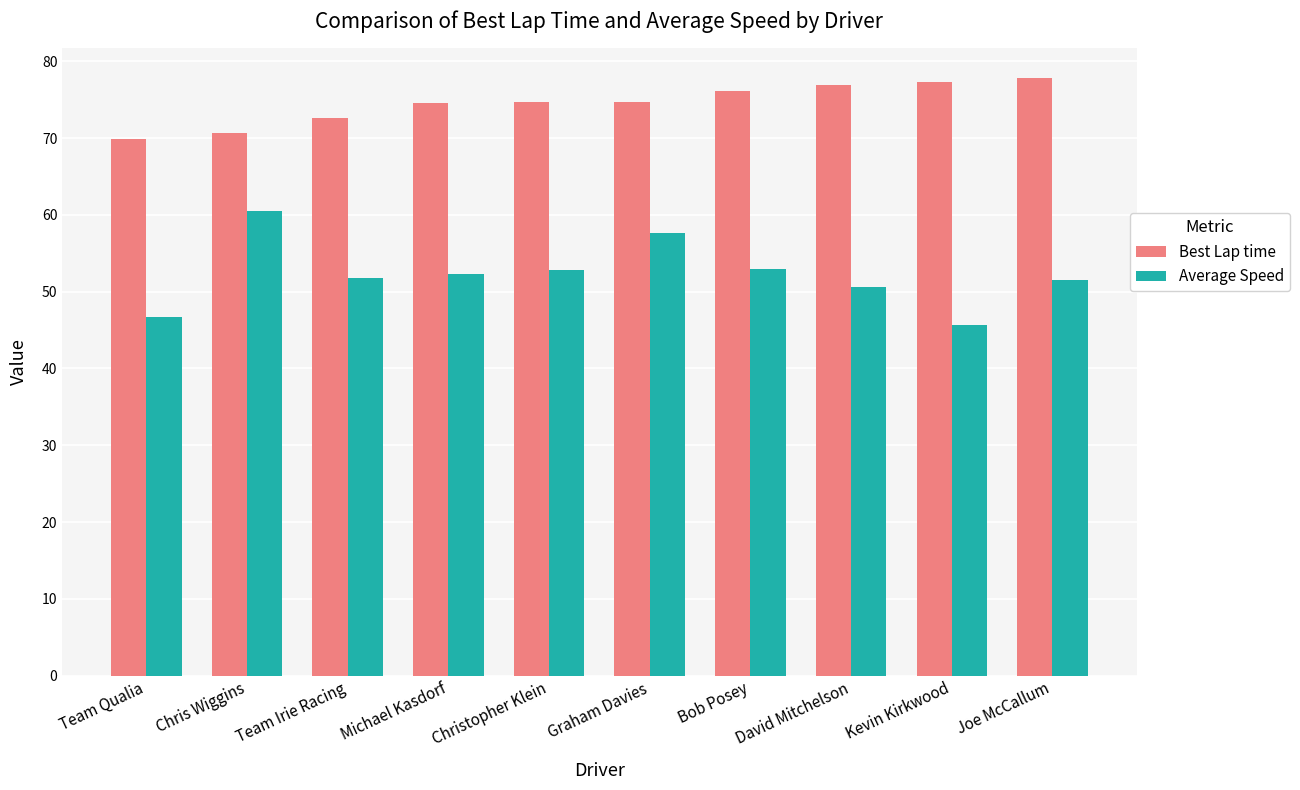

What is the maximum value for Best Lap time?

77.8